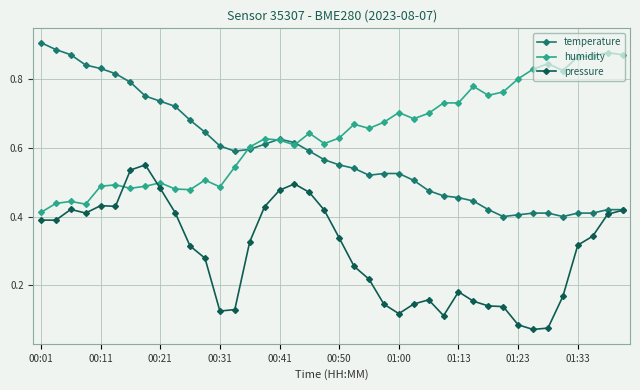

Rank the series by their maximum value, from highest to lowest.

temperature, humidity, pressure